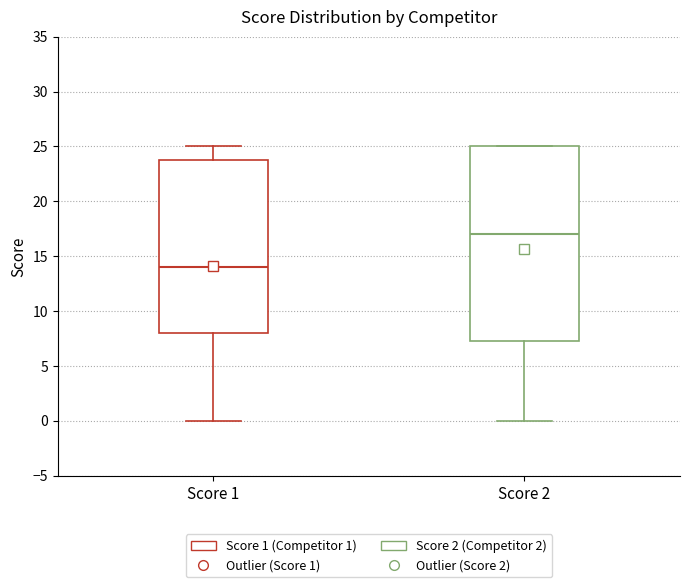

Which box is the tallest, from its lower edge to its upper edge?

Score 2